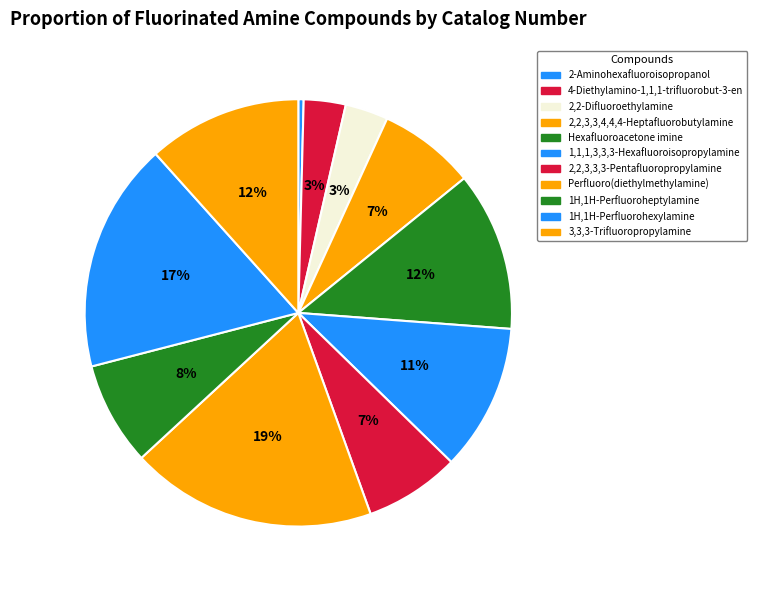

To the nearest percent, what is the combined percentage of 1H,1H-Perfluoroheptylamine and 1,1,1,3,3,3-Hexafluoroisopropylamine?

19%